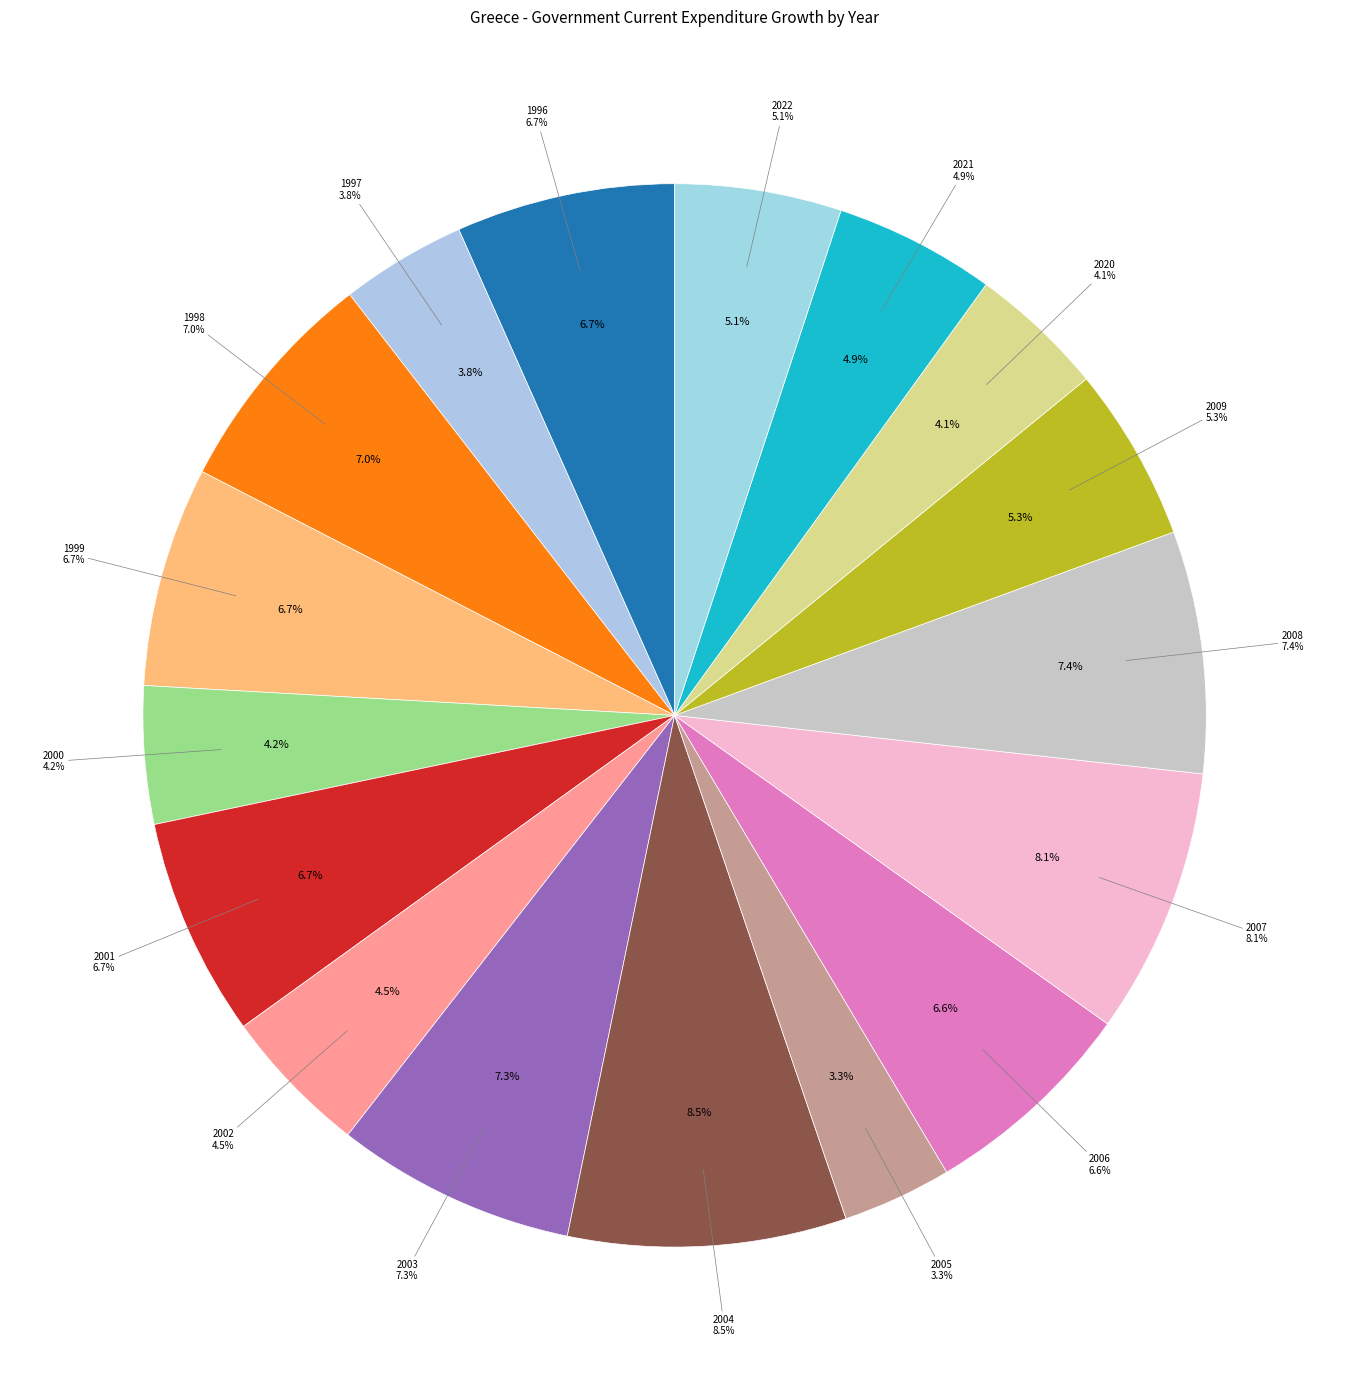

How many slices are in this pie chart?

17